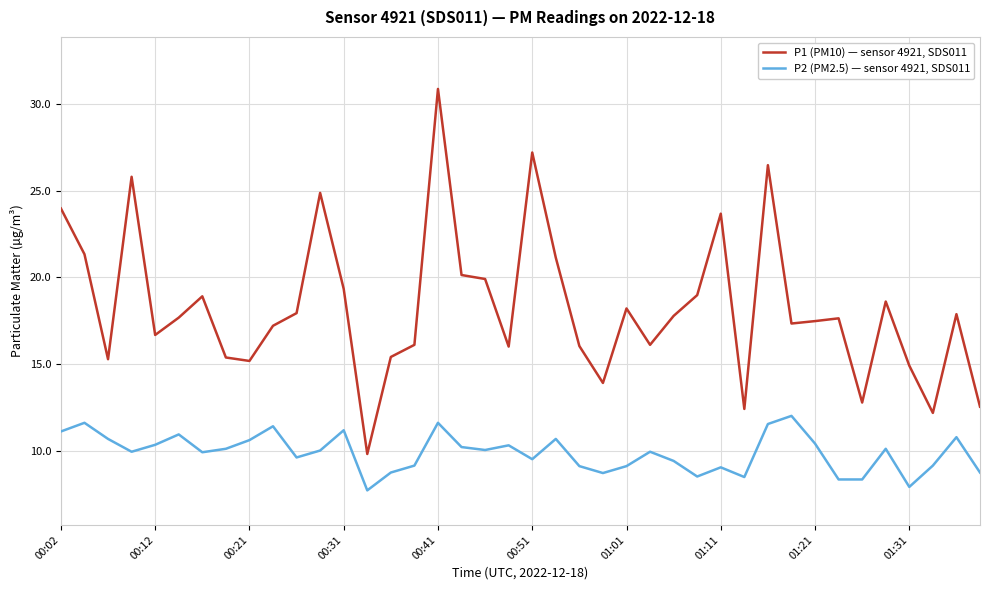

True or false: P1 (PM10) — sensor 4921, SDS011 and P2 (PM2.5) — sensor 4921, SDS011 cross at least once.

False